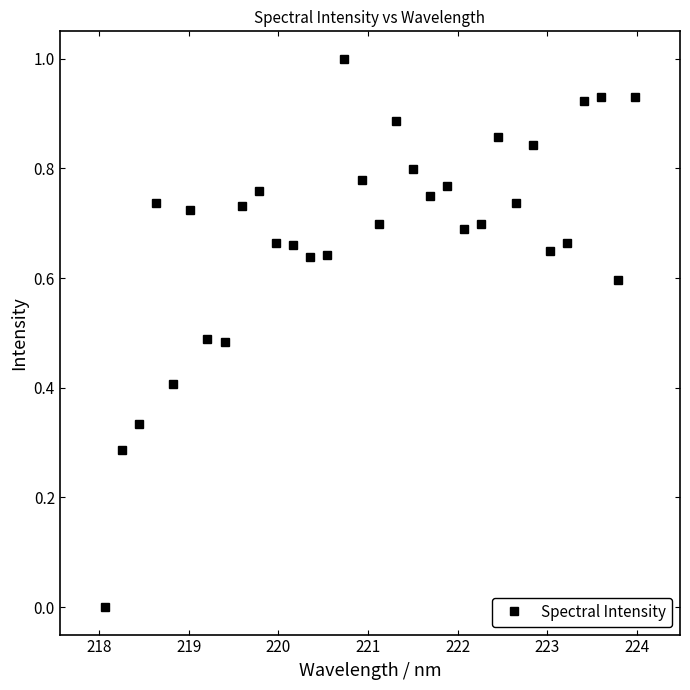

Does the chart have visible grid lines?

No